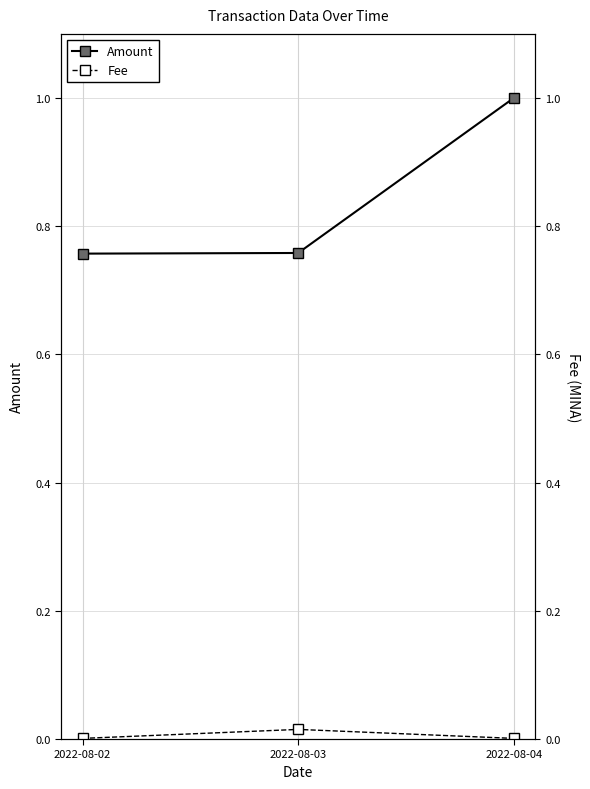

What is the value of the Amount point at the 3rd from the left?

1.0